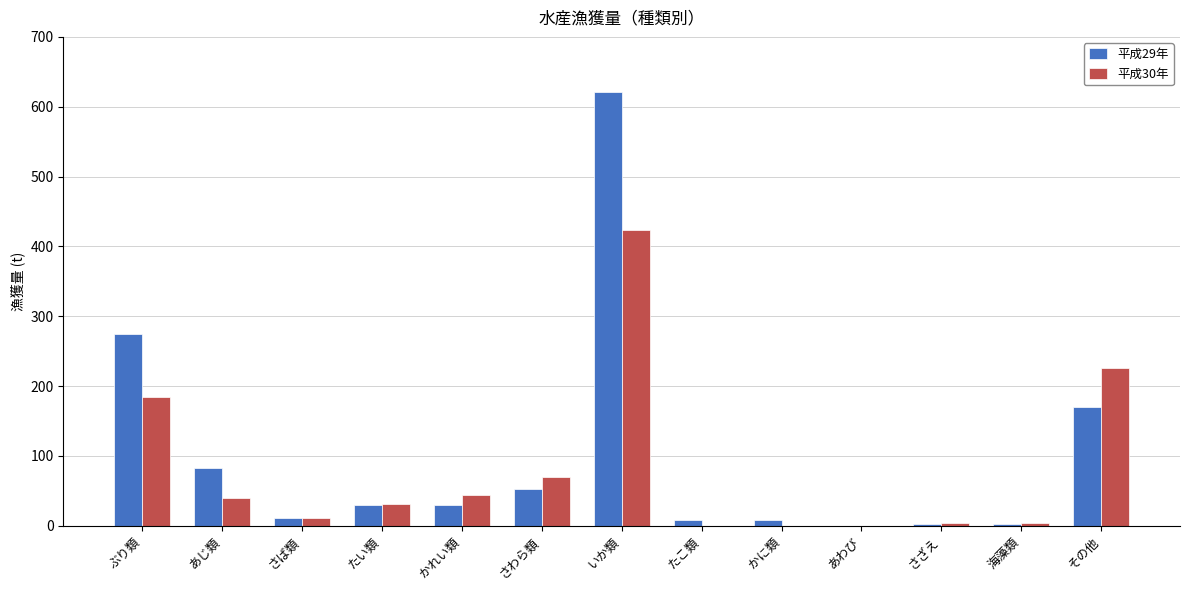

At which category is the sum across all series the highest?

いか類